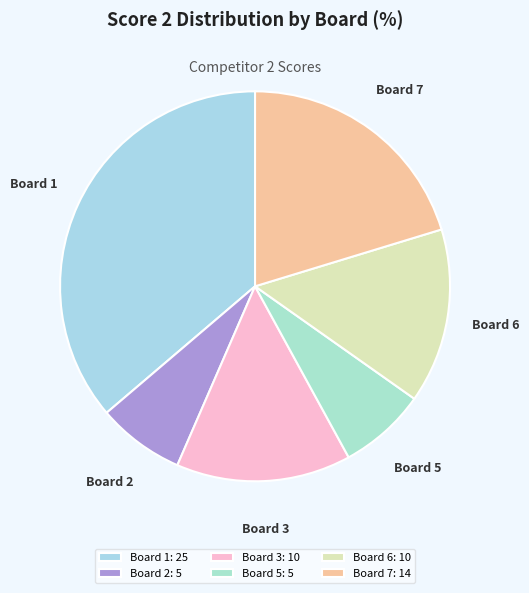

Is there any slice that represents more than half of the pie?

No